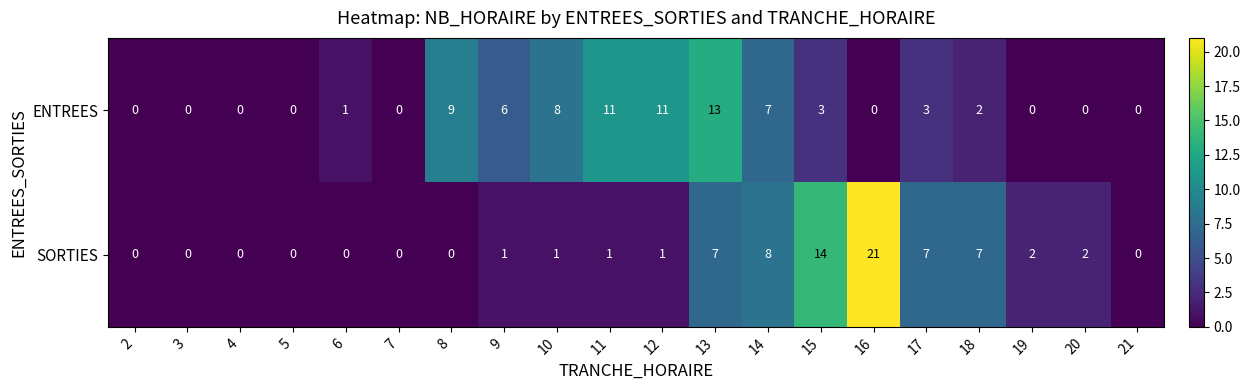

True or false: ENTREES has a value of 8 at 10.

True